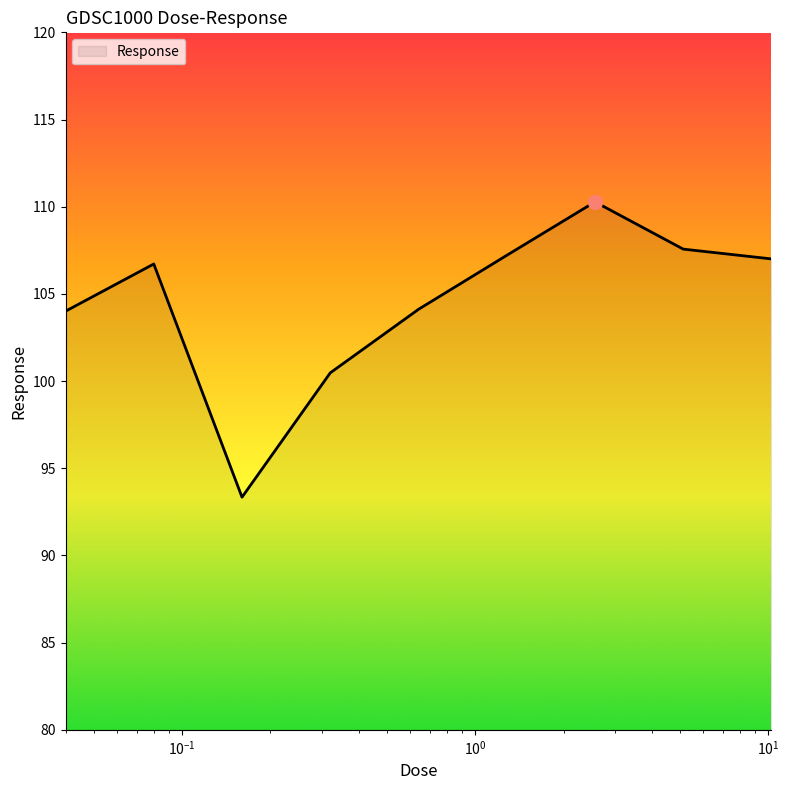

What is the maximum value shown in the chart?

110.3